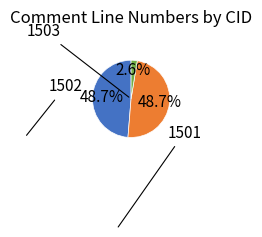

Is there any slice that represents more than half of the pie?

No